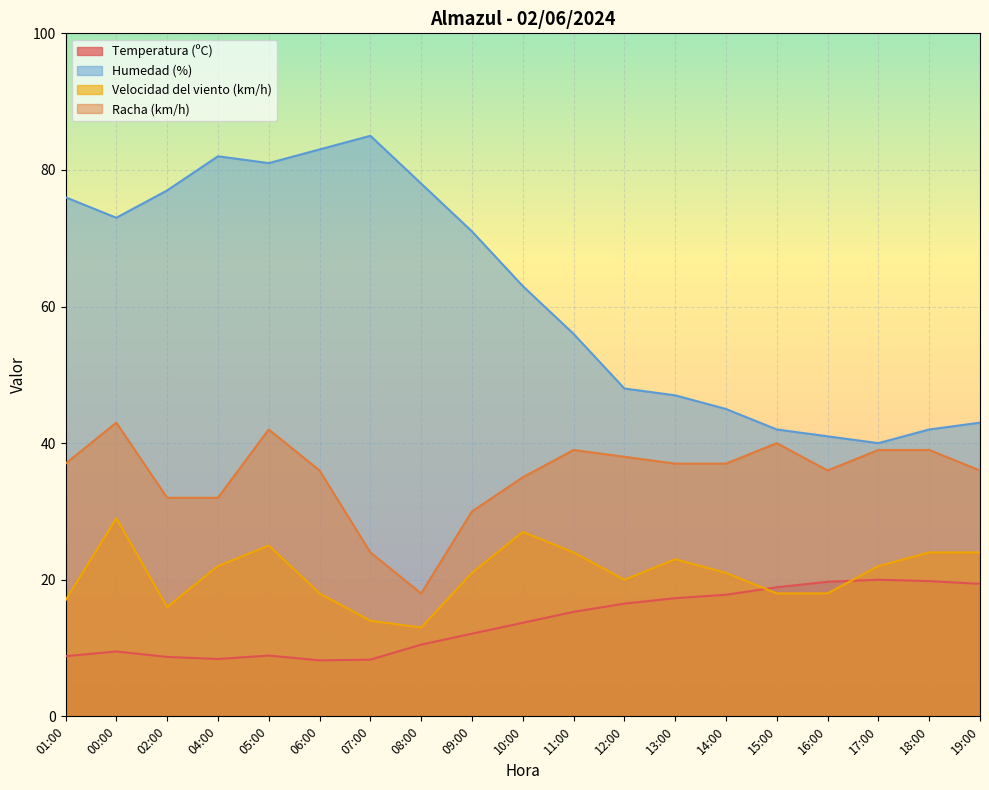

Rank the series at 01:00 from highest to lowest value.

Humedad (%), Racha (km/h), Velocidad del viento (km/h), Temperatura (ºC)